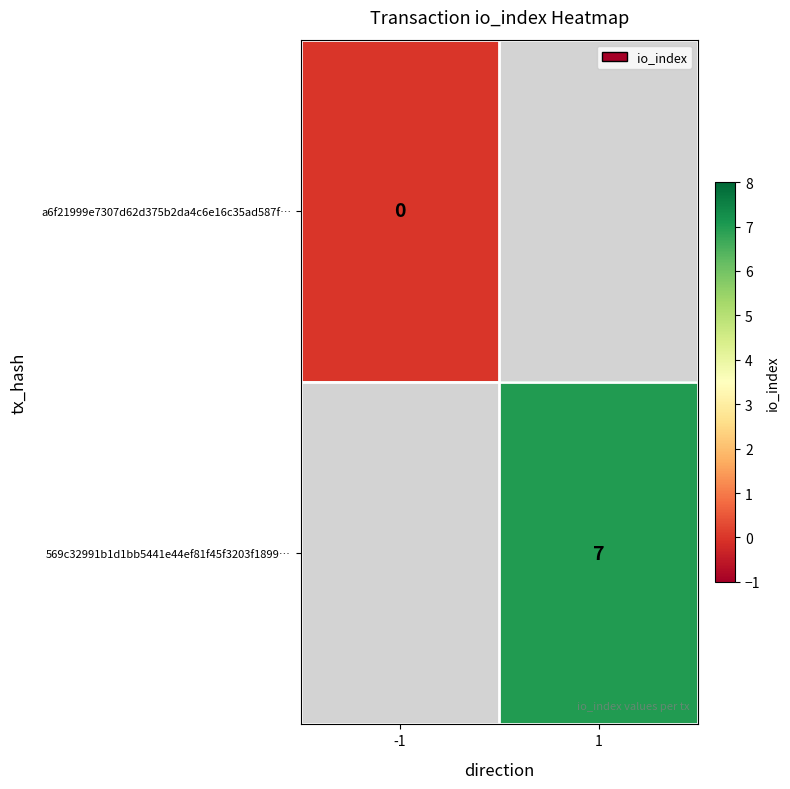

What is the greatest value displayed?

7.0